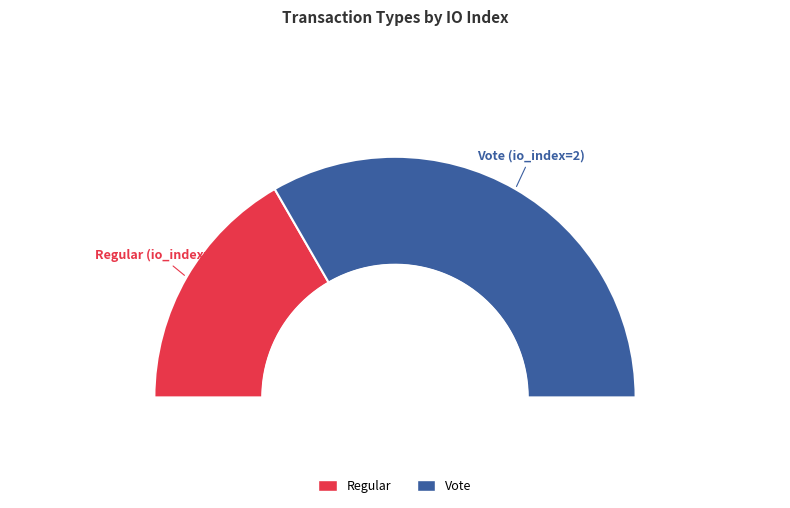

Rank the categories by value from lowest to highest.

Regular, Vote